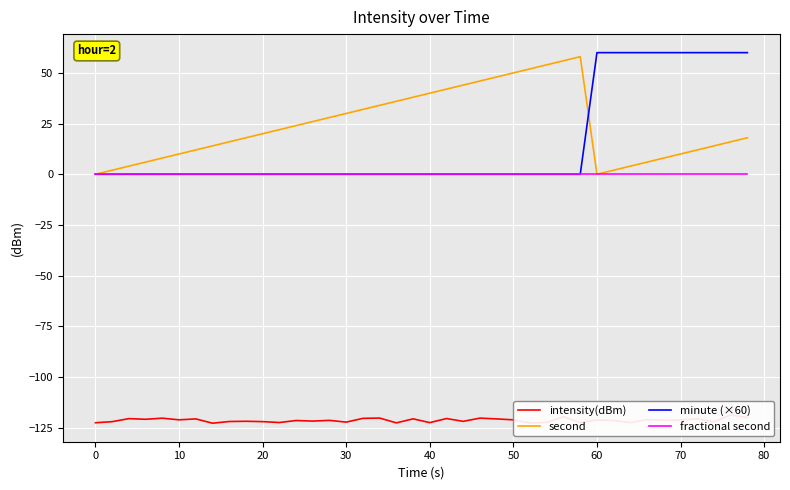

What is the difference between the maximum and minimum values in the minute (×60) series?

60.0